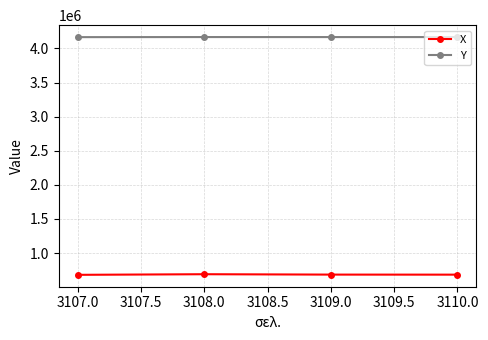

List the series in order of their overall mean, lowest first.

X, Y